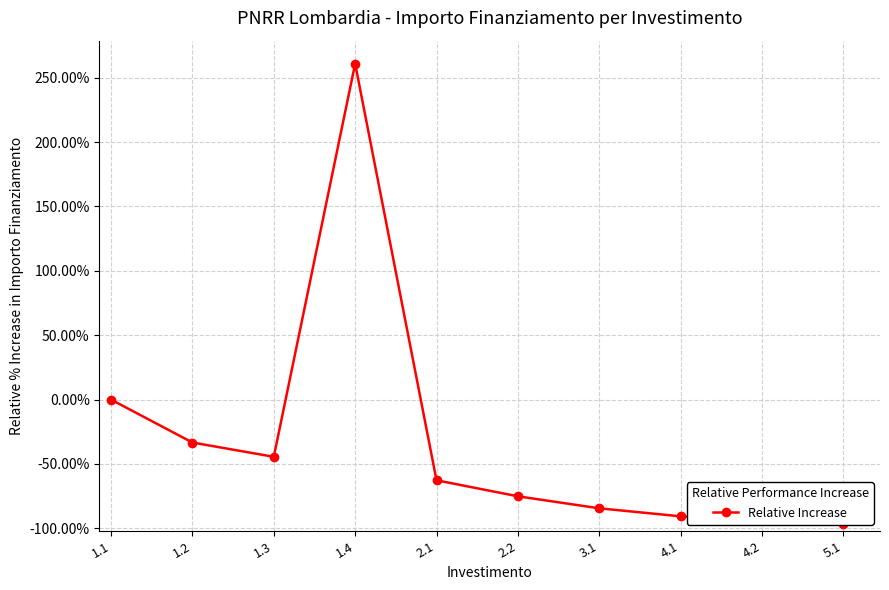

How many interior local valleys (lower than both neighbors) does the data have?

1